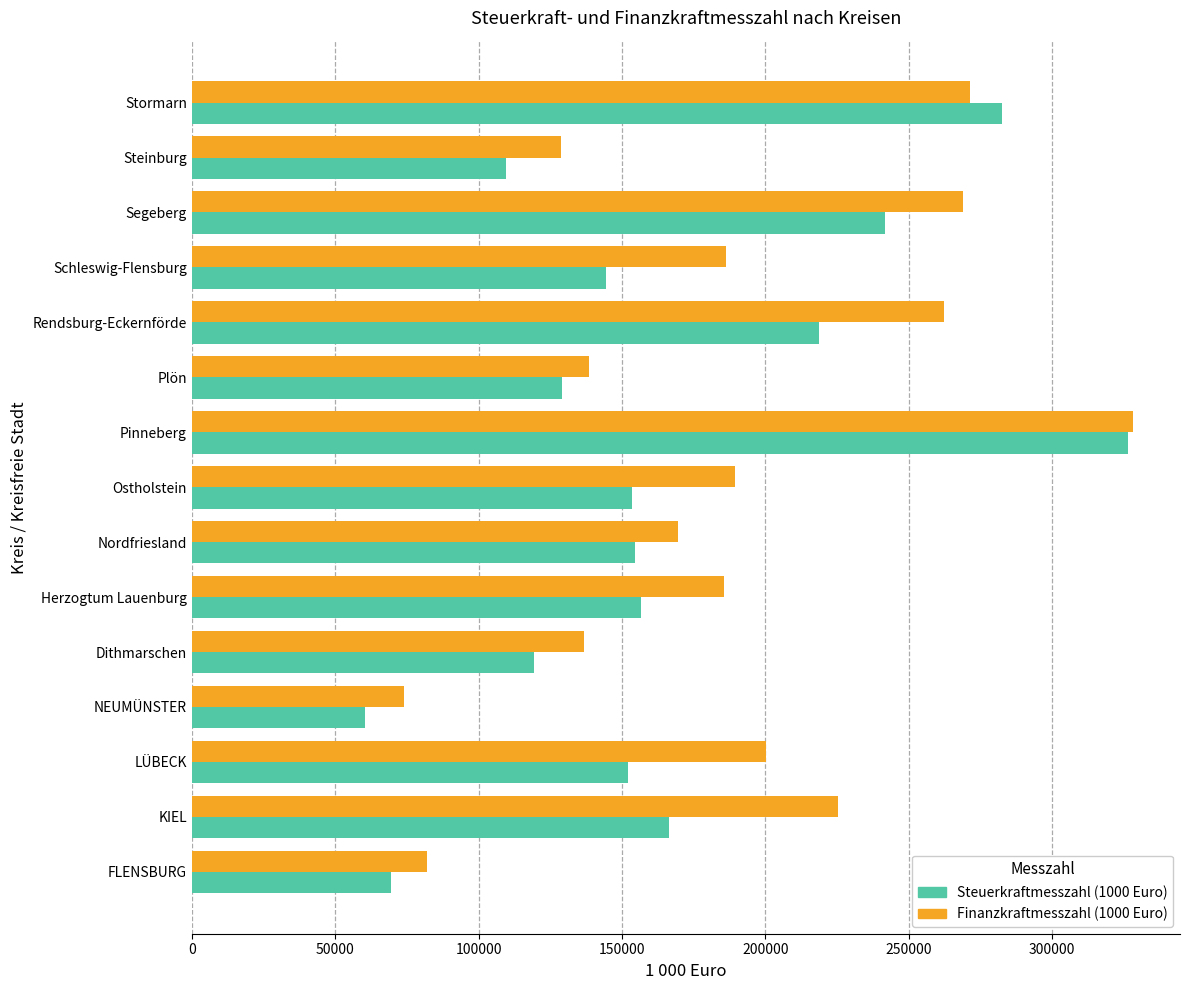

What is the difference between the highest and lowest values at Stormarn?

11049